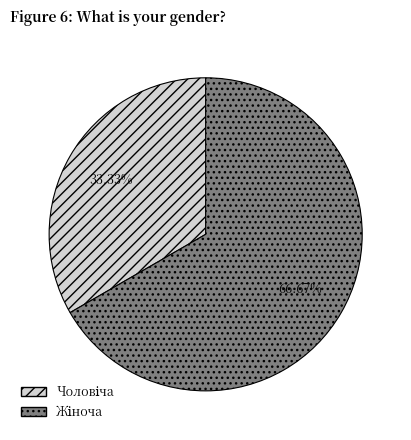

Is there a majority slice in this chart?

Yes